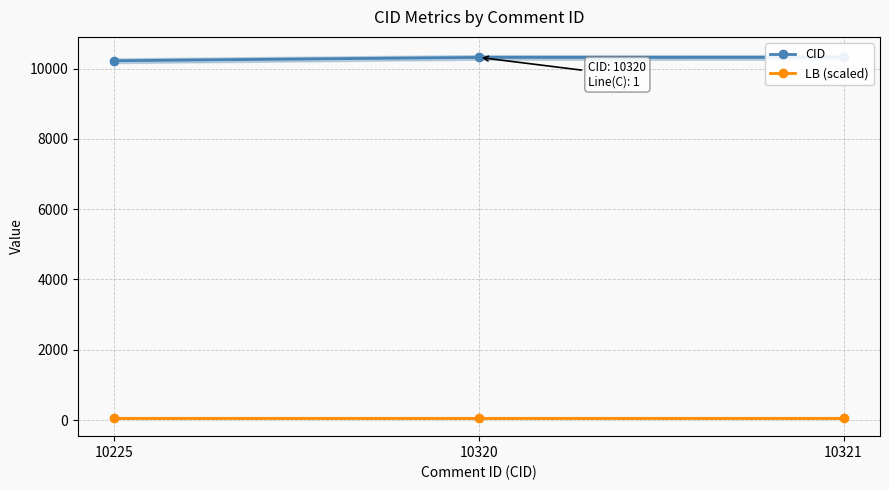

At which category is the sum across all series the highest?

10321